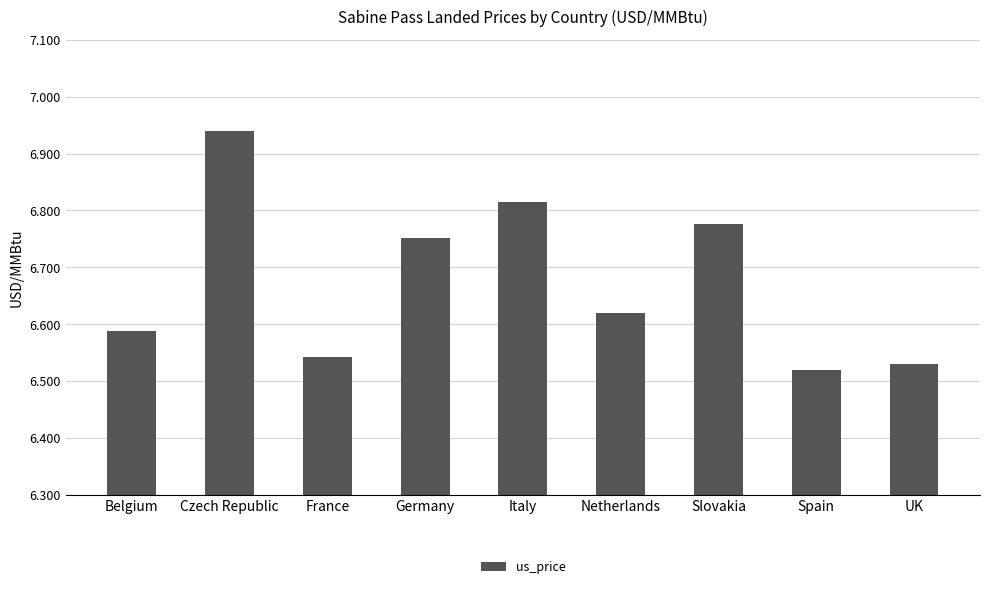

The value at UK is 3.3. True or false?

False